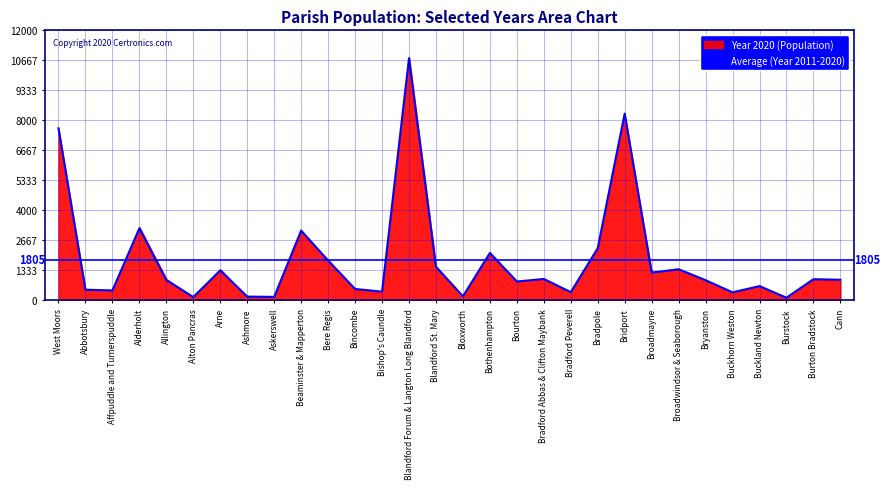

What is the label of the 2nd point from the left?

Abbotsbury